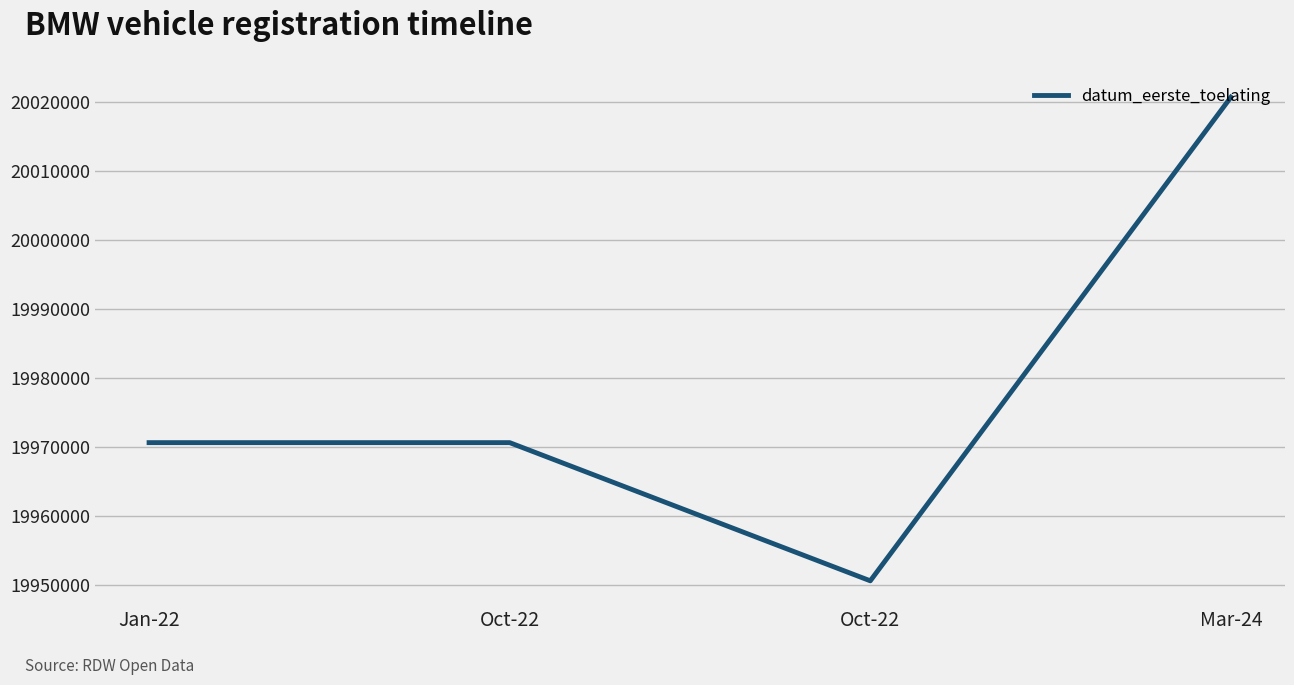

How many categories are shown in the chart?

4